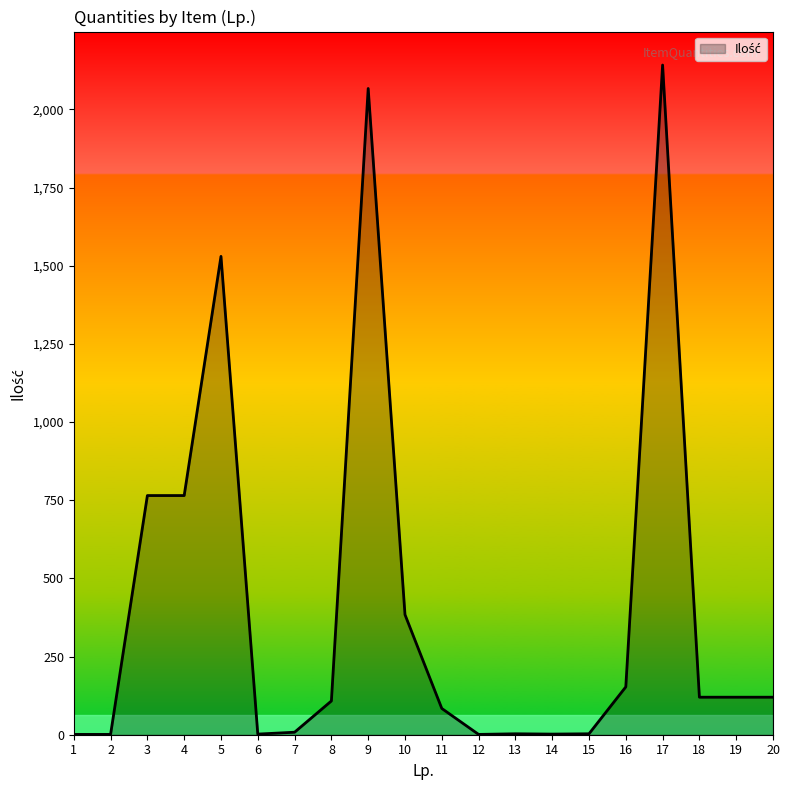

How many values are below 120?

10